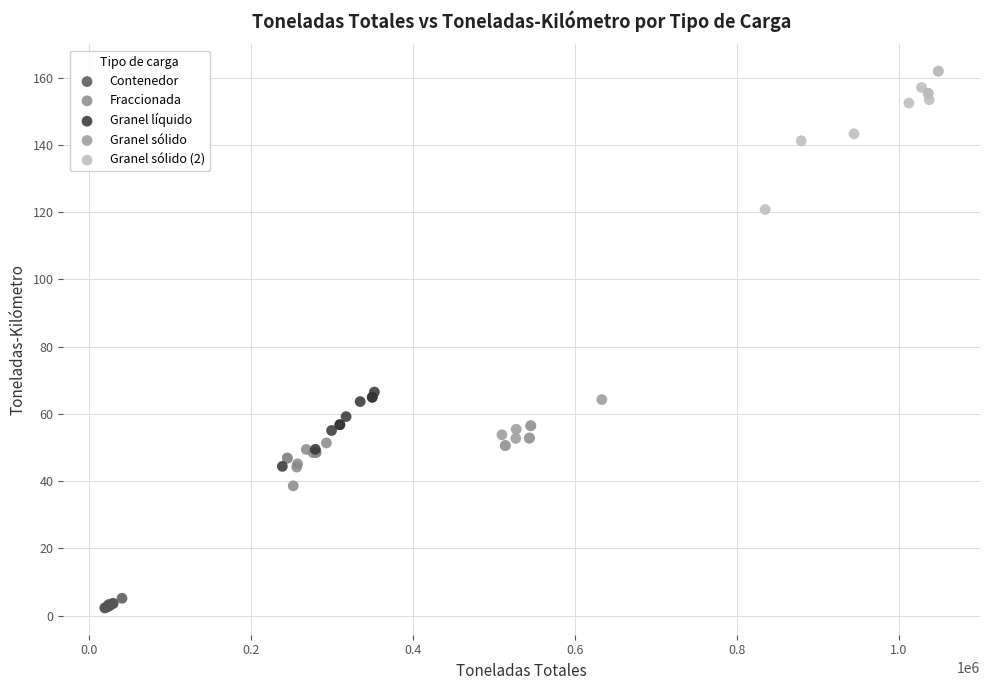

Which series reaches the maximum Y coordinate?

Granel sólido (2)